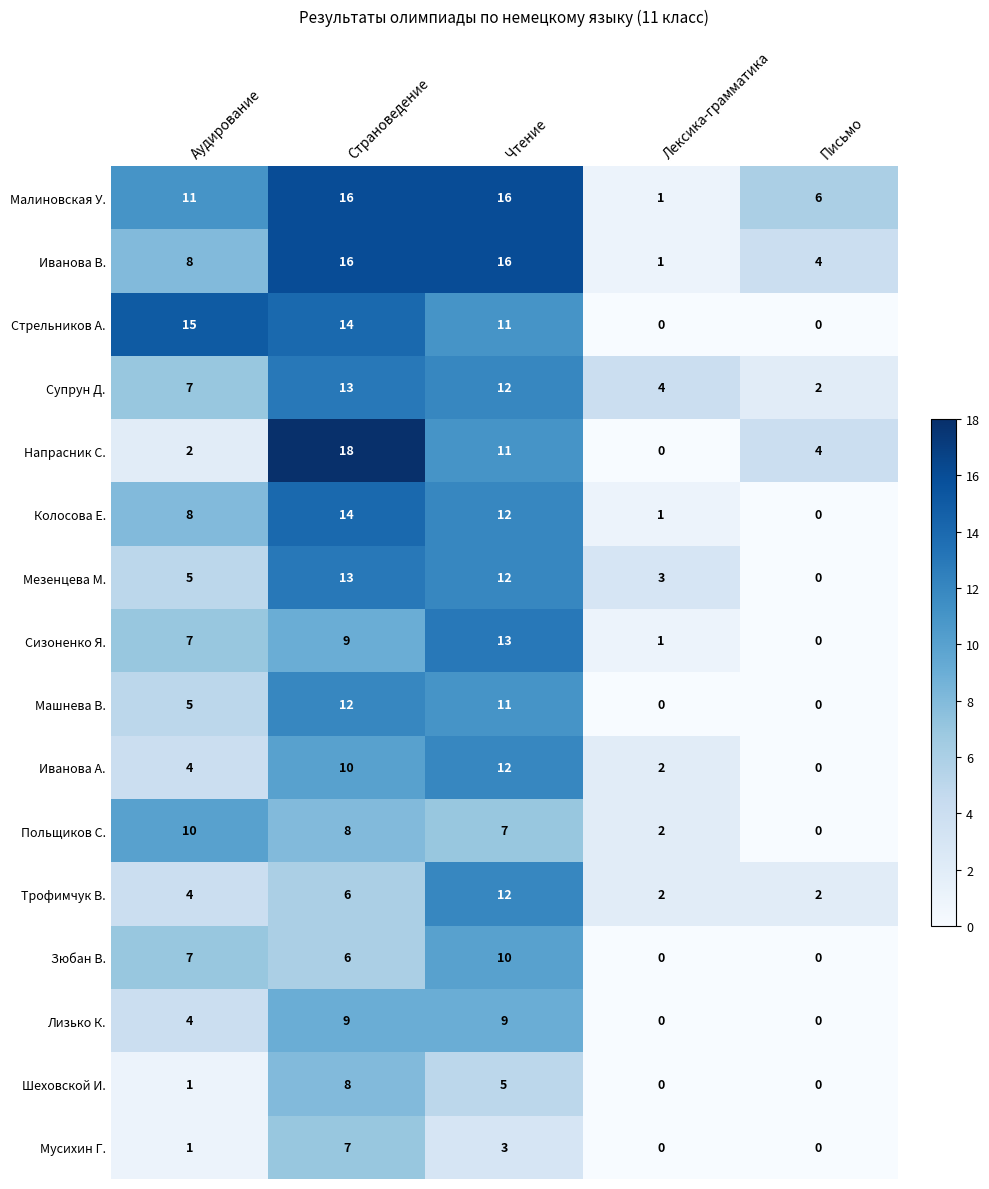

Which category has the highest value across all series?

Страноведение